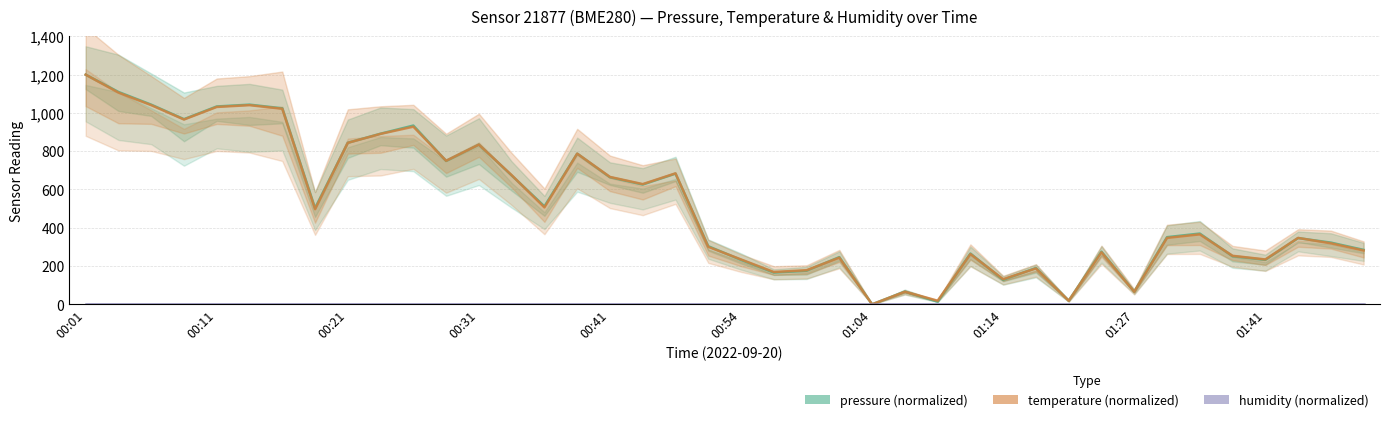

True or false: temperature has more than 1 points higher than both neighbors.

True